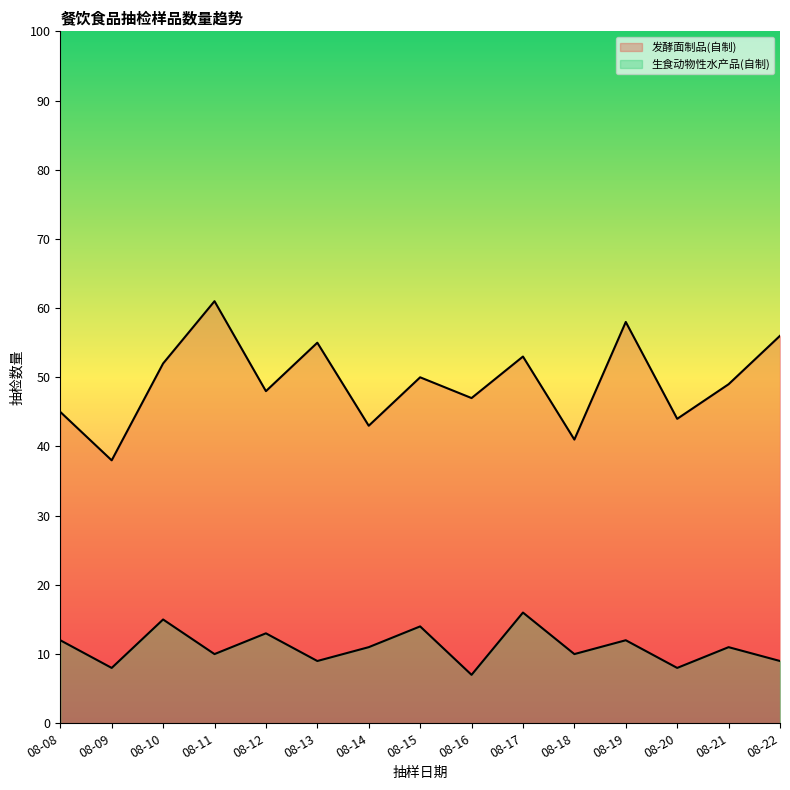

True or false: 生食动物性水产品(自制) has a value of 9 at 08-22.

True